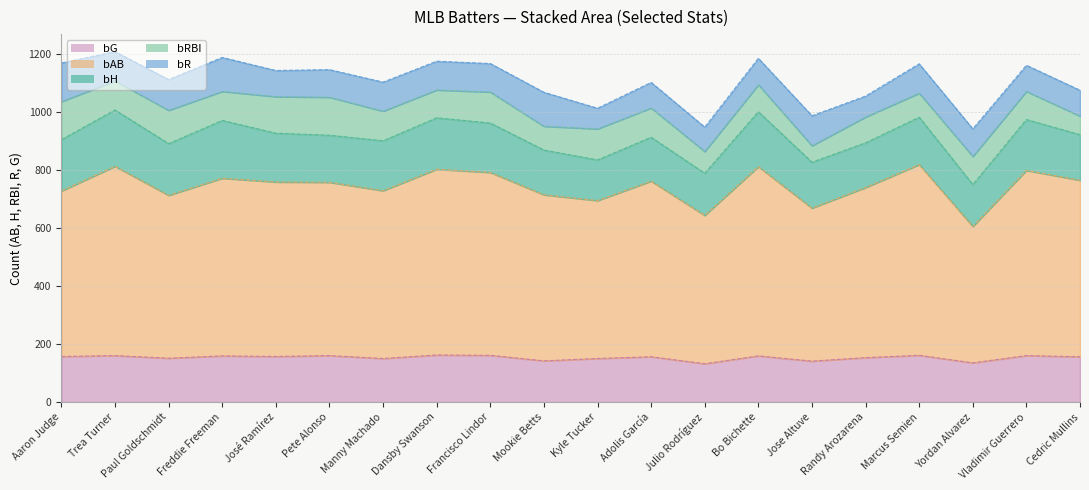

What is the label of the 3rd point from the left?

Paul Goldschmidt